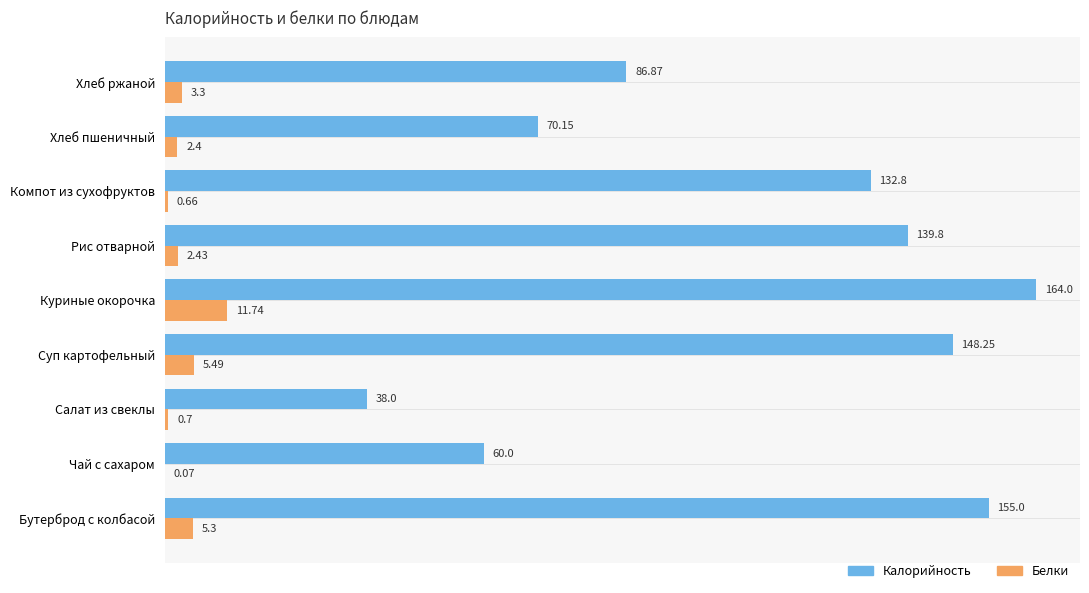

Which category has the highest value in the Калорийность series?

Куриные окорочка